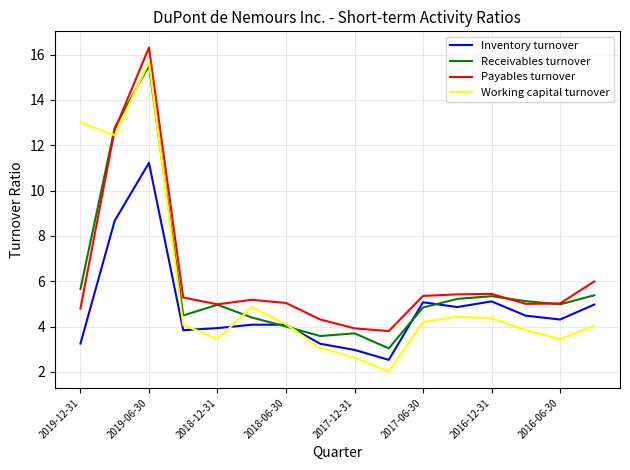

Which series ends up on top after the final intersection of Working capital turnover and Payables turnover?

Payables turnover